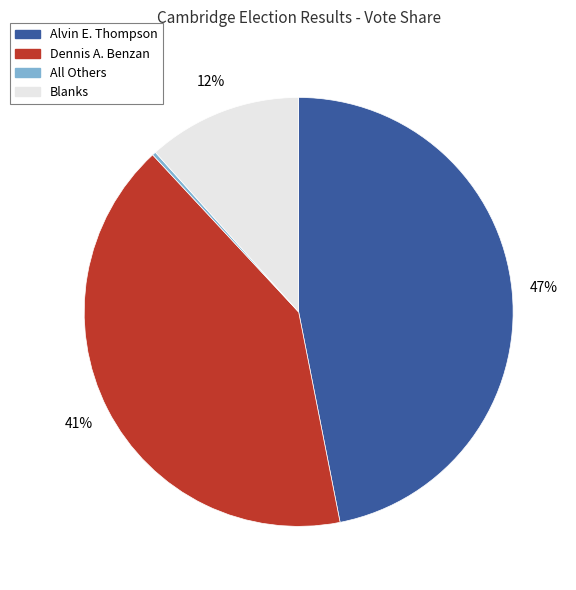

Combined, do Blanks and Dennis A. Benzan account for over 50%?

Yes